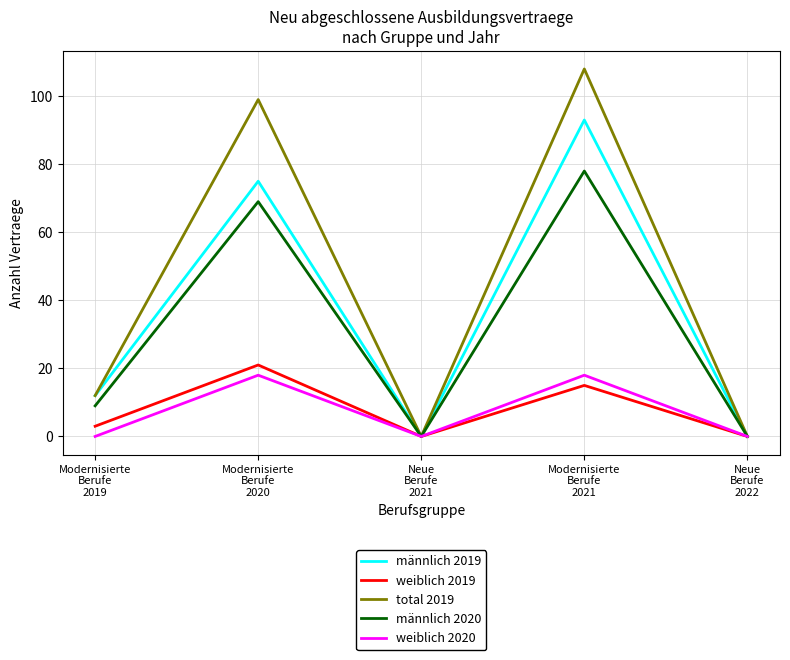

At Modernisierte
Berufe
2020, list the series in order from largest to smallest.

total 2019, männlich 2019, männlich 2020, weiblich 2019, weiblich 2020